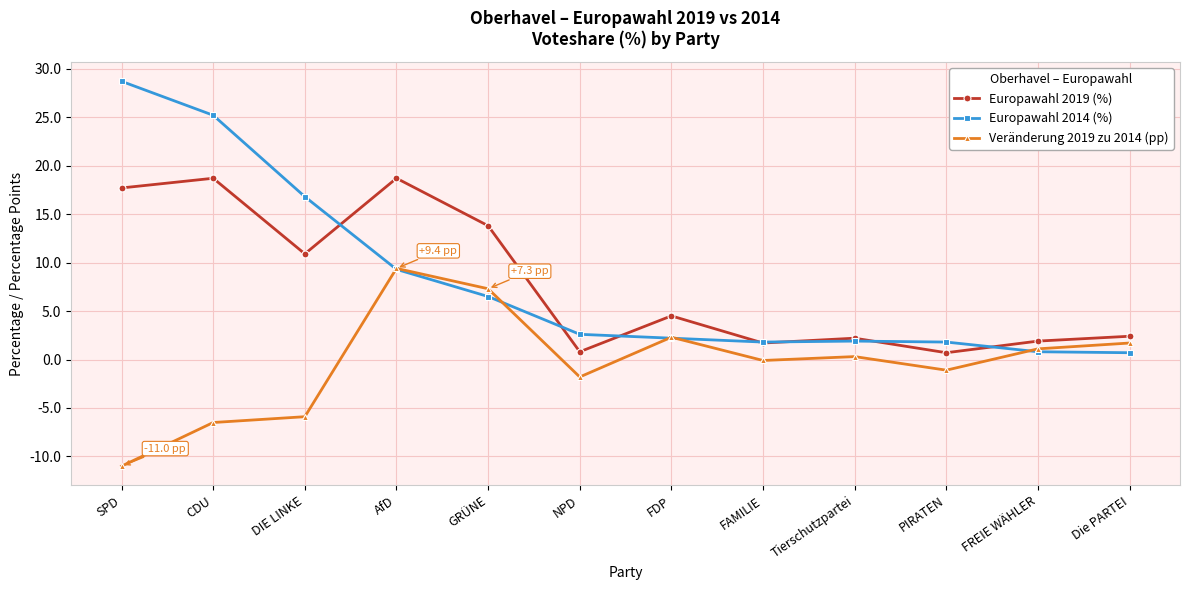

Rank the series by their maximum value, from lowest to highest.

Veränderung 2019 zu 2014 (pp), Europawahl 2019 (%), Europawahl 2014 (%)